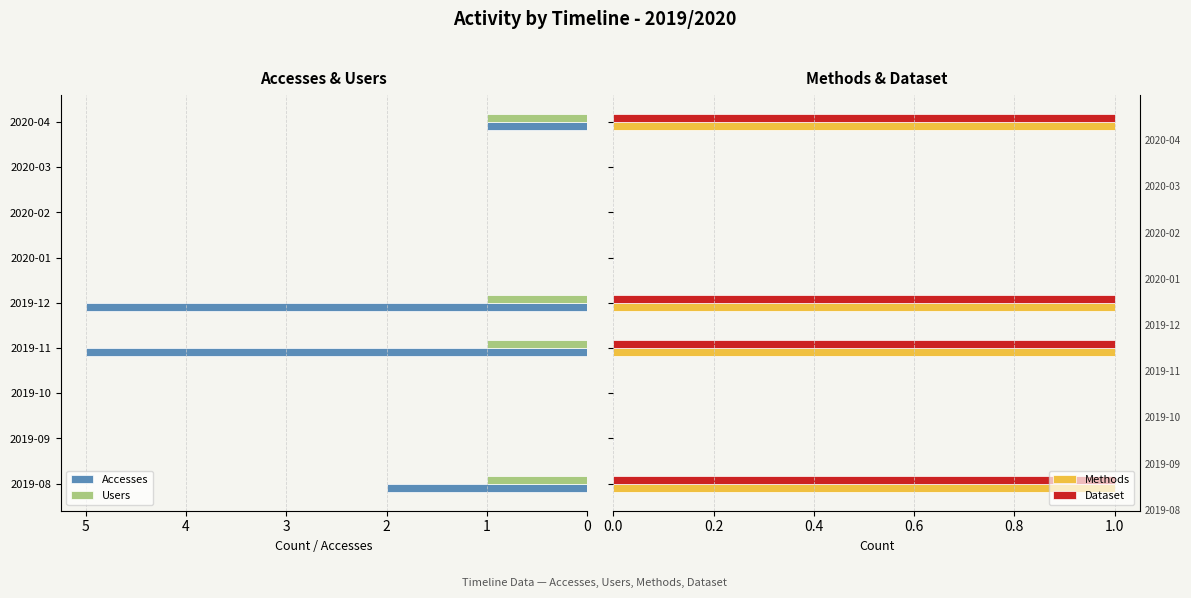

The value of Users at 2020-02 is 0. True or false?

True